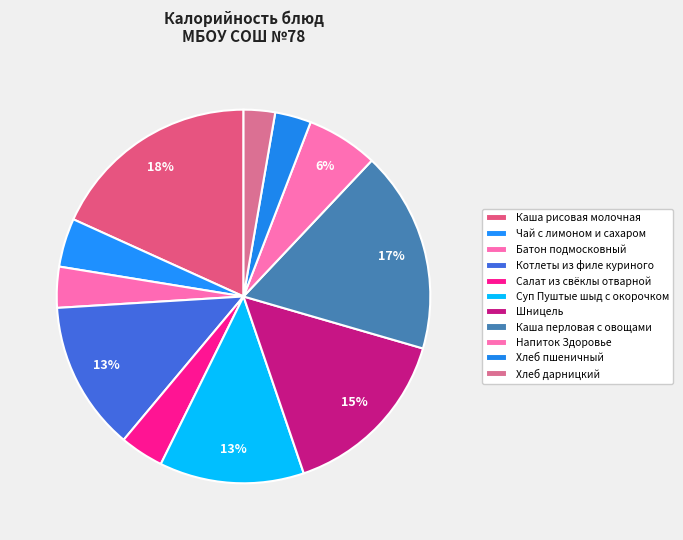

Is Каша рисовая молочная the majority of the pie?

No